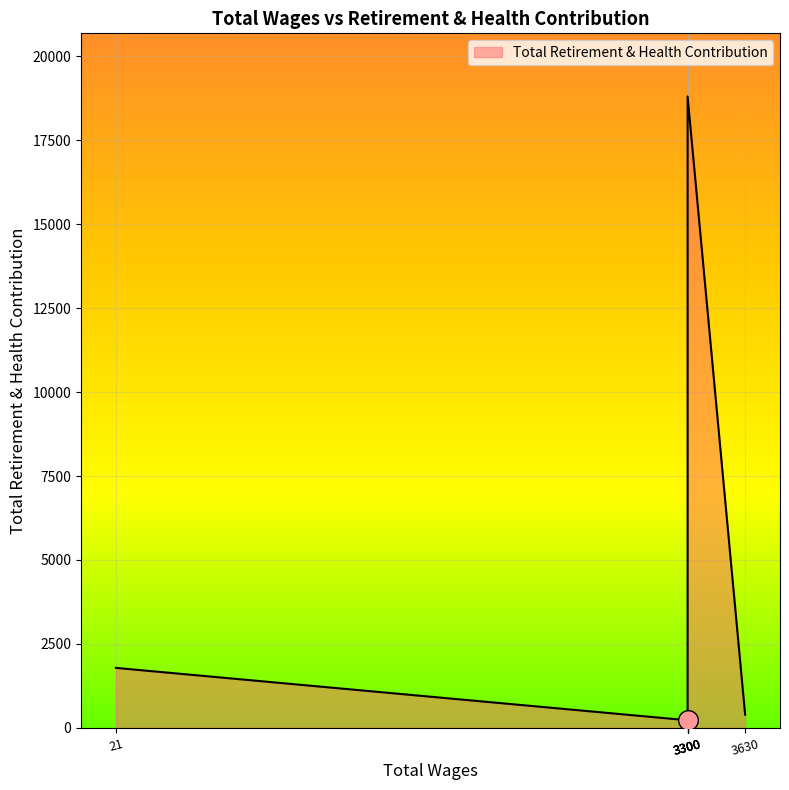

What is the change in value from 3300.0 to 21.0?

+1426